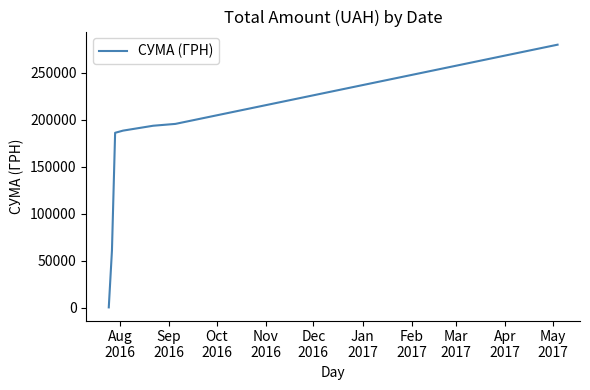

How many values are below 188312?

3